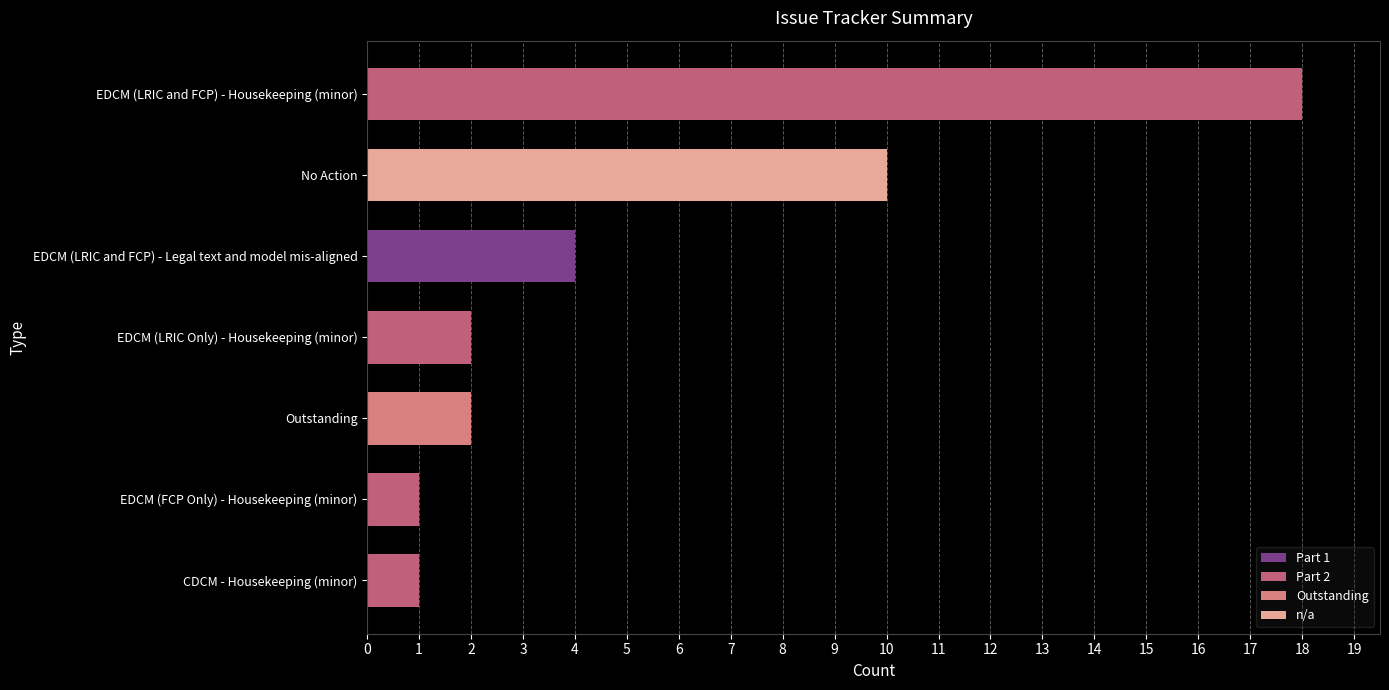

At which category is the sum across all series the highest?

EDCM (LRIC and FCP) - Housekeeping (minor)